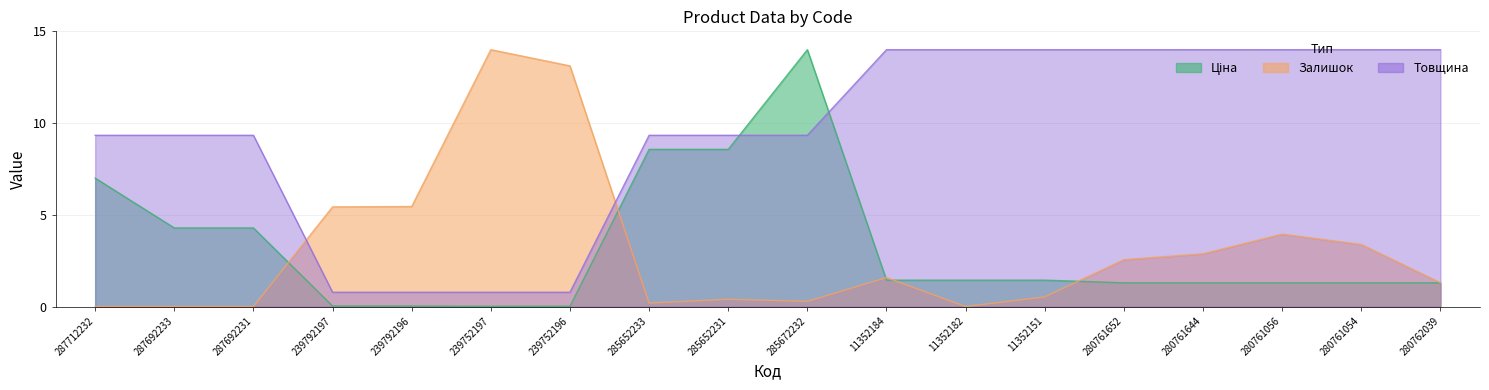

True or false: Ціна has more than 0 points higher than both neighbors.

True